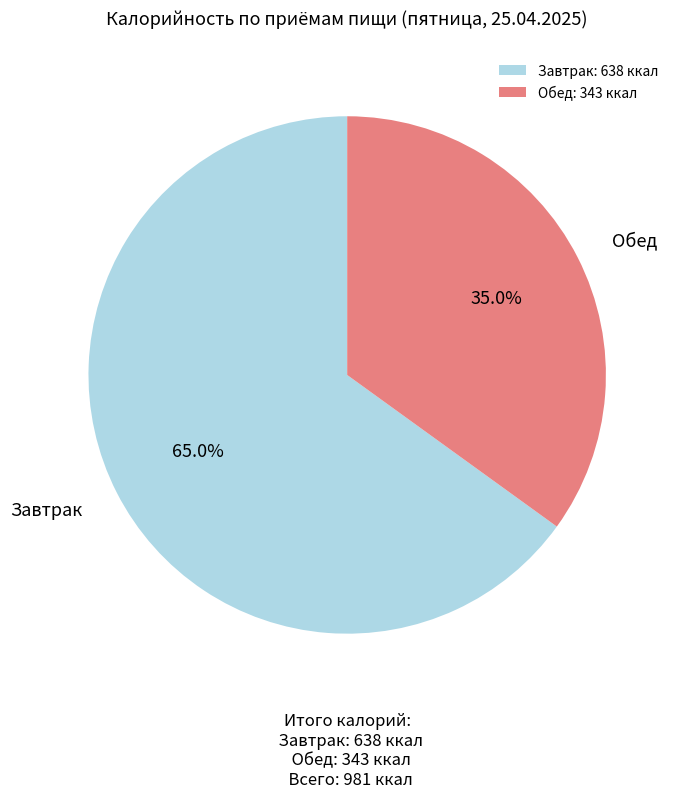

What is the total percentage of Обед and Завтрак?

100.0%